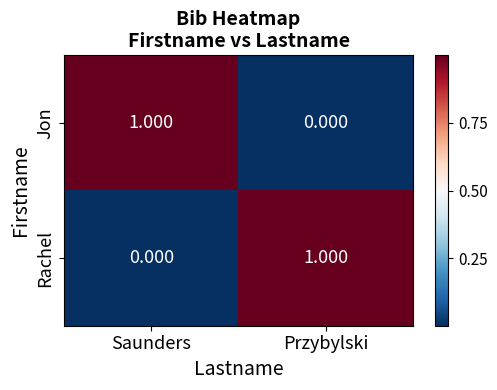

At which label does Rachel reach its minimum?

Saunders